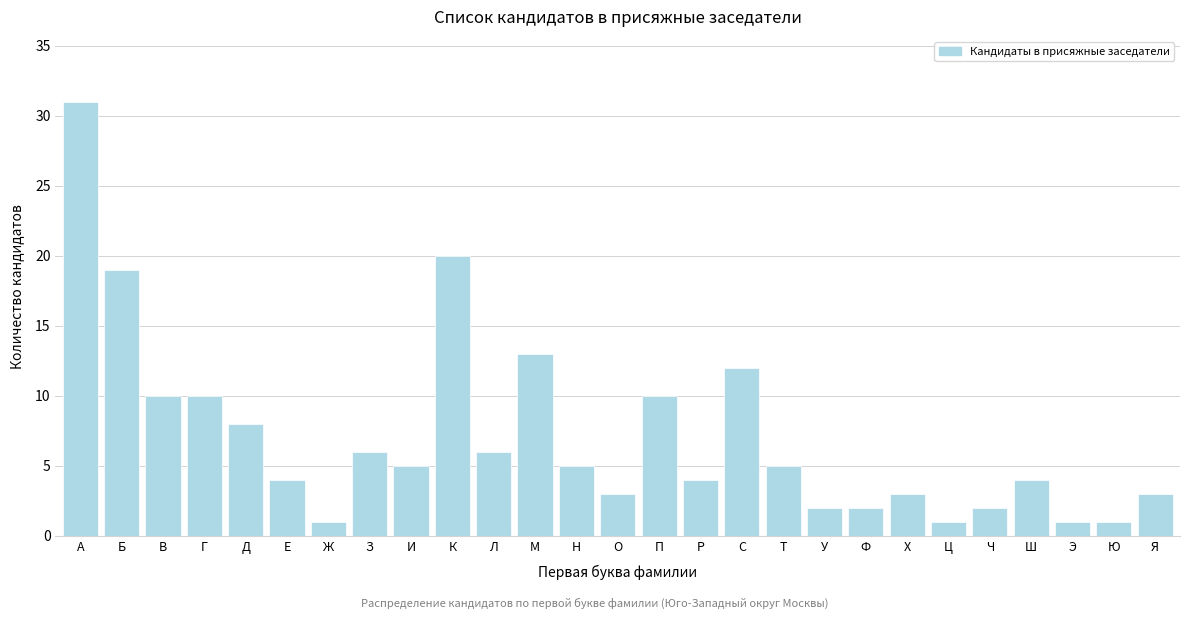

Reading left to right, list all the values displayed in this chart.

А=31	Б=19	В=10	Г=10	Д=8	Е=4	Ж=1	З=6	И=5	К=20	Л=6	М=13	Н=5	О=3	П=10	Р=4	С=12	Т=5	У=2	Ф=2	Х=3	Ц=1	Ч=2	Ш=4	Э=1	Ю=1	Я=3